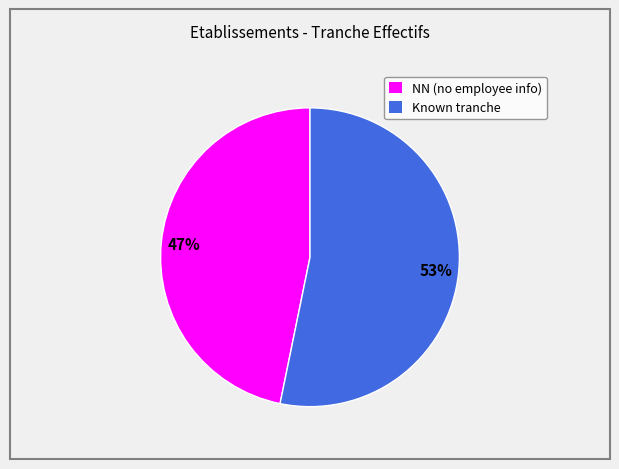

Does any single category account for the majority?

Yes